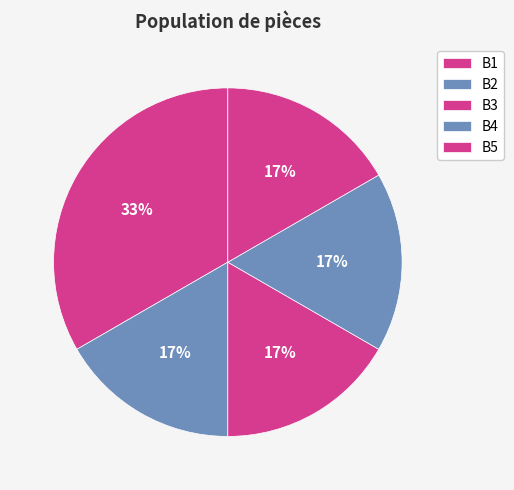

Which category has the smallest portion of the pie?

B2